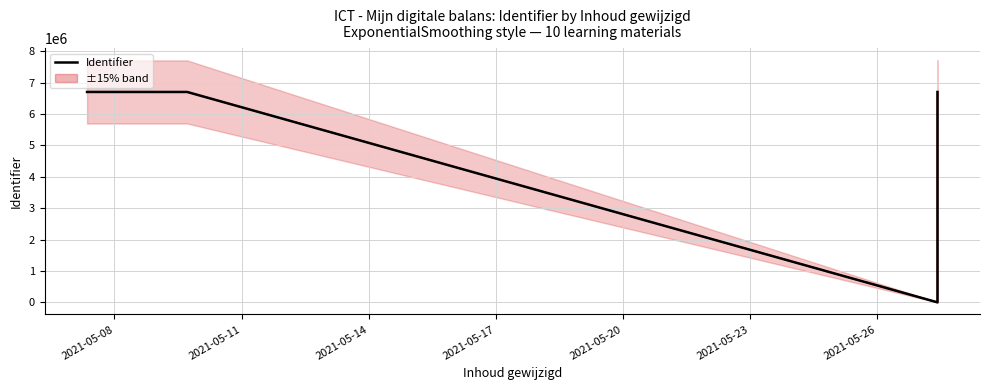

How many points are higher than both their immediate neighbors (excluding endpoints)?

2